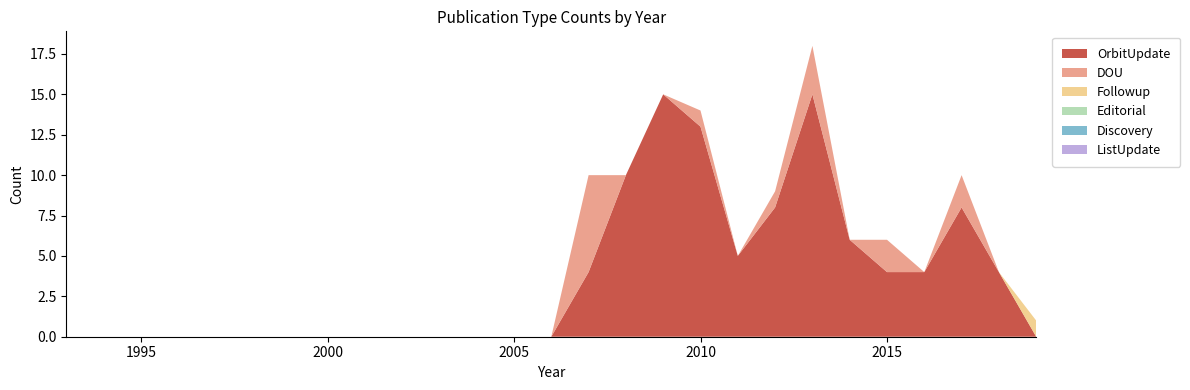

Reading left to right, what are all the values shown in this chart?

OrbitUpdate: 0	0	0	0	0	0	0	0	0	0	0	0	0	0	4	10	15	13	5	8	15	6	4	4	8	4	0
DOU: 0	0	0	0	0	0	0	0	0	0	0	0	0	0	6	0	0	1	0	1	3	0	2	0	2	0	0
Followup: 0	0	0	0	0	0	0	0	0	0	0	0	0	0	0	0	0	0	0	0	0	0	0	0	0	0	1
Editorial: 0	0	0	0	0	0	0	0	0	0	0	0	0	0	0	0	0	0	0	0	0	0	0	0	0	0	0
Discovery: 0	0	0	0	0	0	0	0	0	0	0	0	0	0	0	0	0	0	0	0	0	0	0	0	0	0	0
ListUpdate: 0	0	0	0	0	0	0	0	0	0	0	0	0	0	0	0	0	0	0	0	0	0	0	0	0	0	0